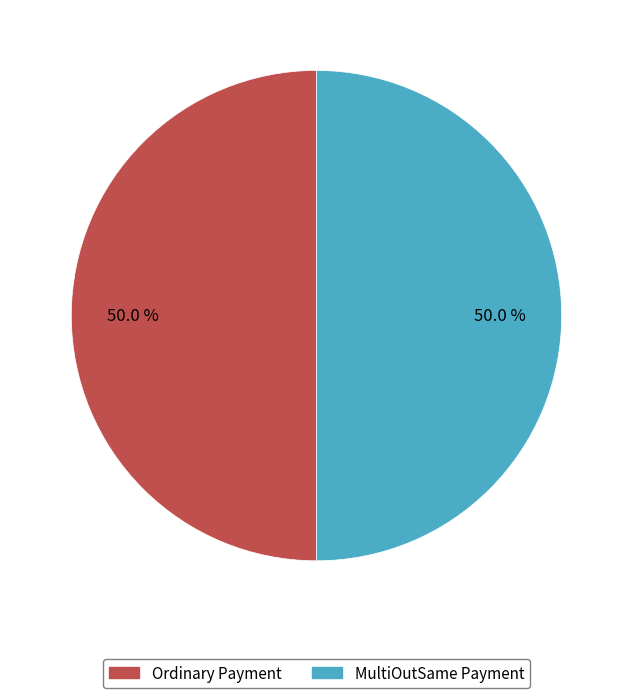

What portion of the pie excludes MultiOutSame Payment?

50.0%